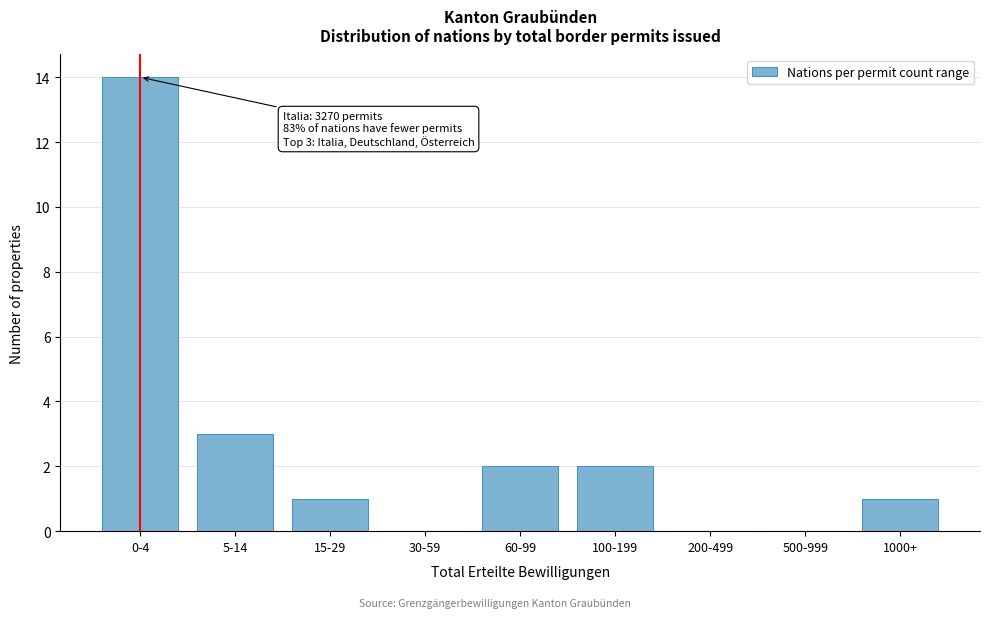

Reading left to right, extract all data points from this chart.

0-4=14	5-14=3	15-29=1	30-59=0	60-99=2	100-199=2	200-499=0	500-999=0	1000+=1